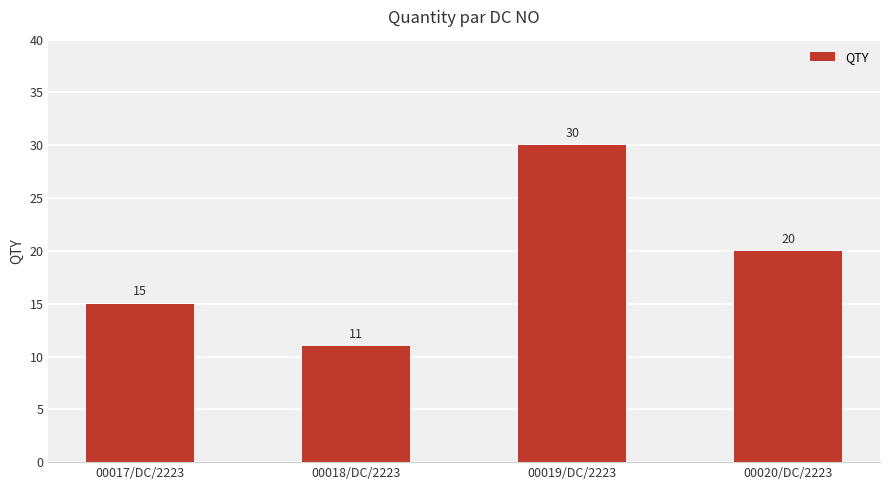

At which category does the chart reach its minimum across all series?

00018/DC/2223